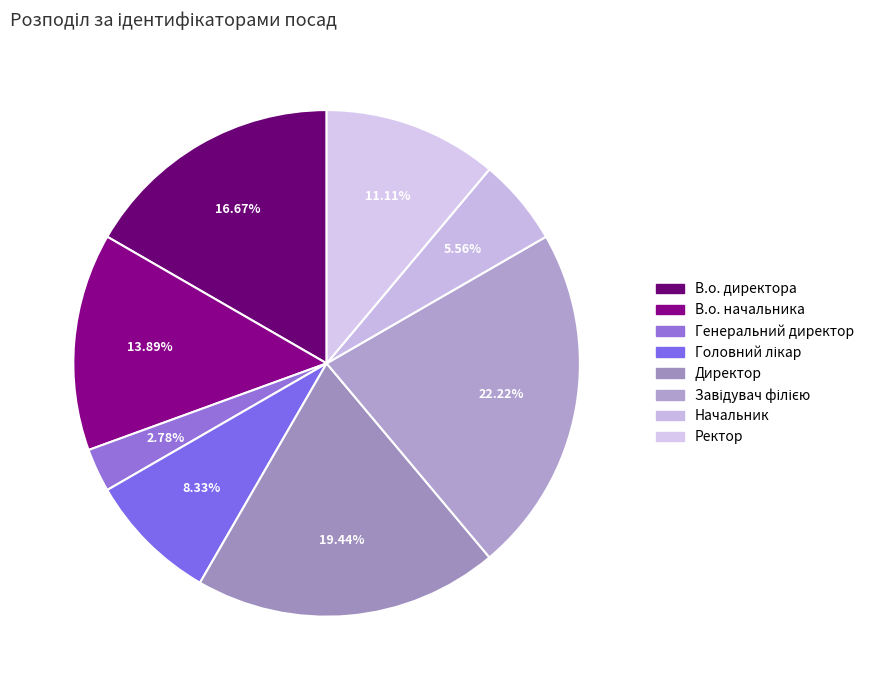

The Генеральний директор slice represents 3% of the pie. True or false?

True